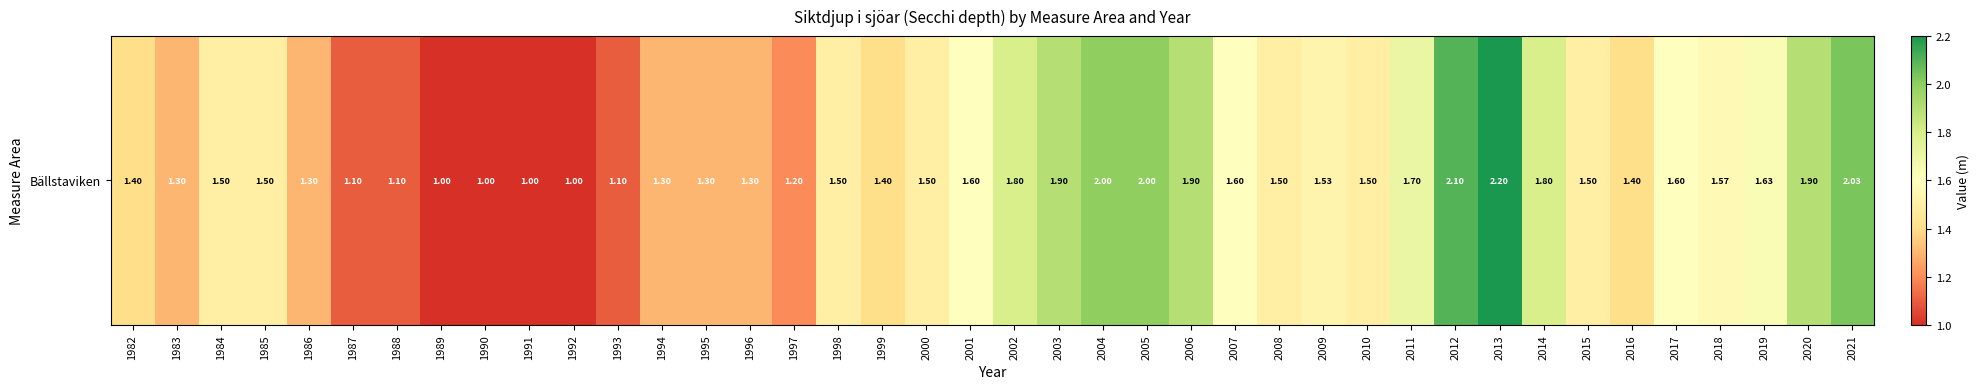

Rank the categories by value from highest to lowest.

2013, 2012, 2021, 2004, 2005, 2003, 2006, 2020, 2002, 2014, 2011, 2019, 2001, 2007, 2017, 2018, 2009, 1984, 1985, 1998, 2000, 2008, 2010, 2015, 1982, 1999, 2016, 1983, 1986, 1994, 1995, 1996, 1997, 1987, 1988, 1993, 1989, 1990, 1991, 1992